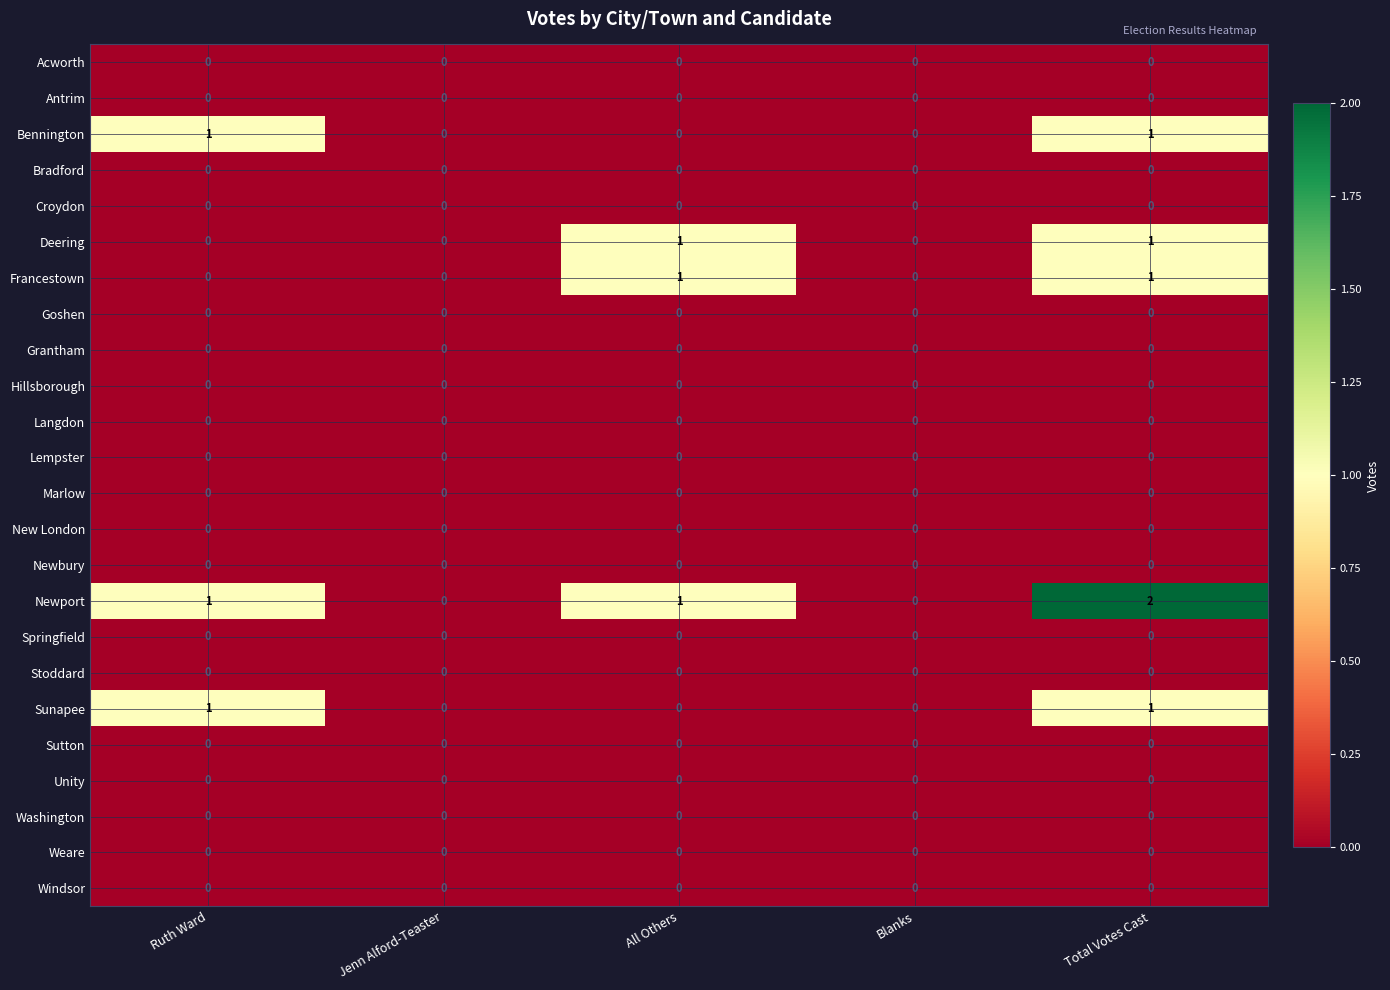

The value of Sutton at Ruth Ward is 0. True or false?

True